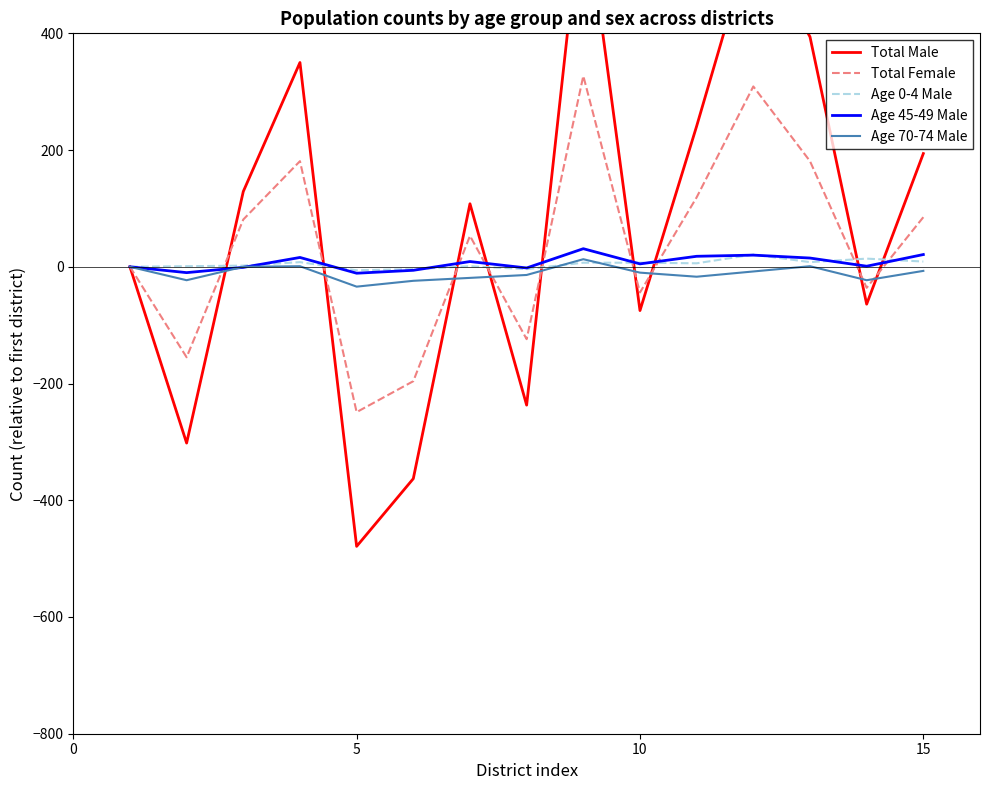

The value of Total Female at 10 is -44. True or false?

True